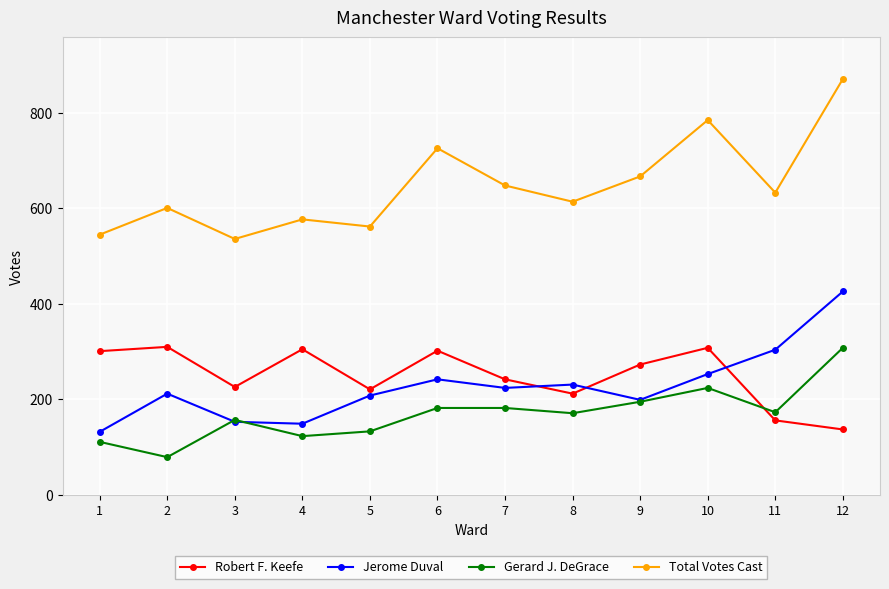

True or false: Total Votes Cast and Gerard J. DeGrace intersect in this chart.

False